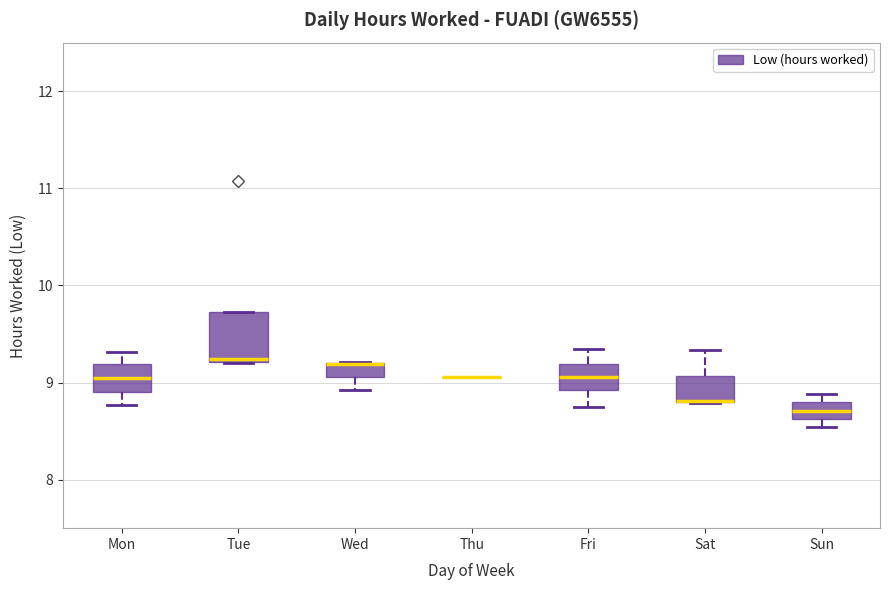

Where is the upper edge of the box for Tue on the y-axis? The values are not printed on the chart, so give them approximately, as read against the axis.

9.7